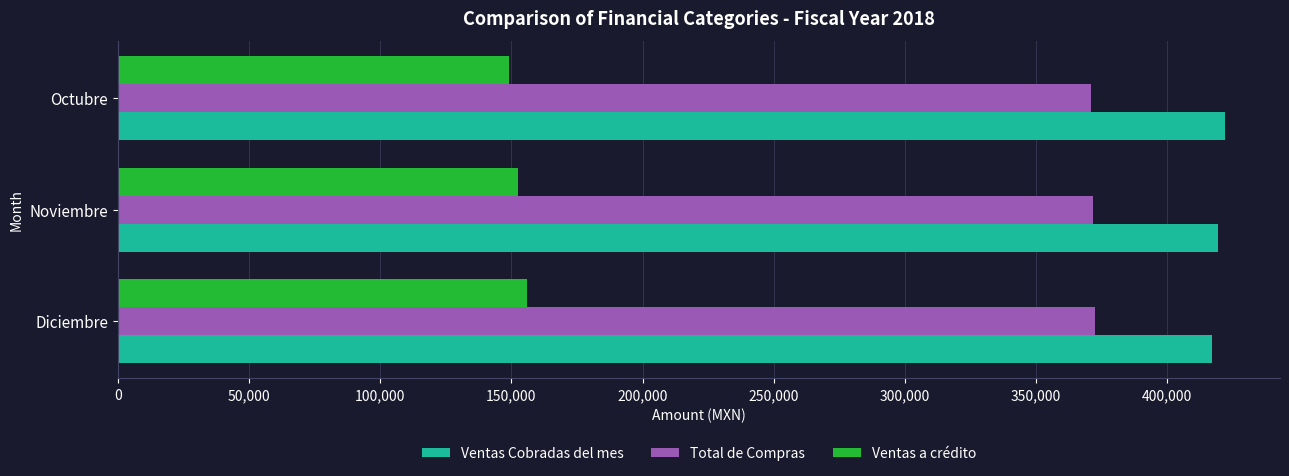

What is the spread (max minus min) of values at Diciembre?

261112.9